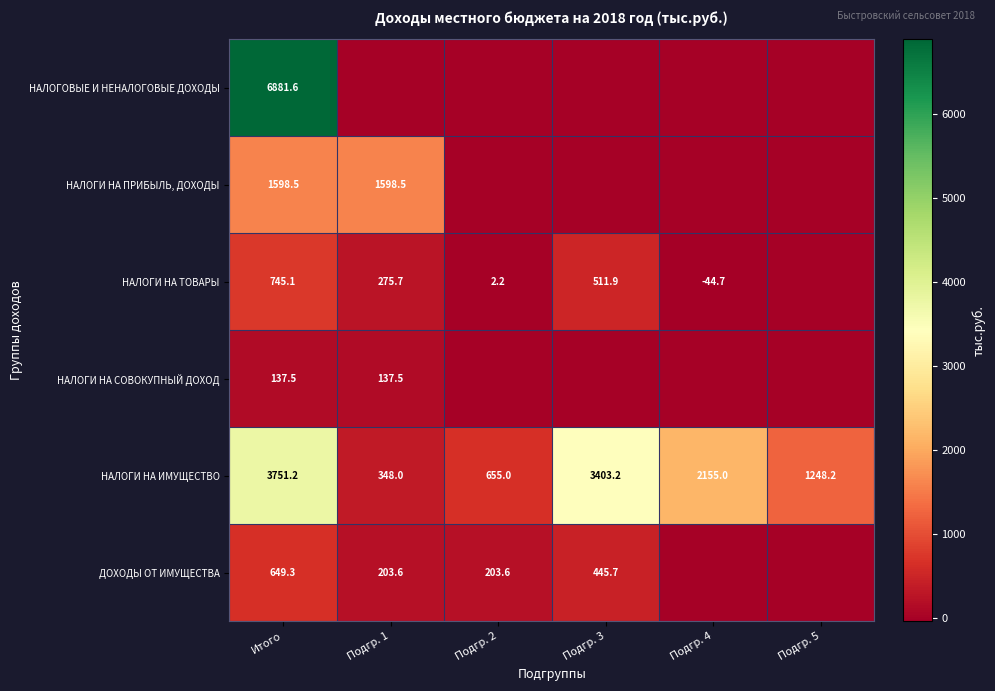

At which label is НАЛОГИ НА ИМУЩЕСТВО closest to 2049?

Подгр. 4